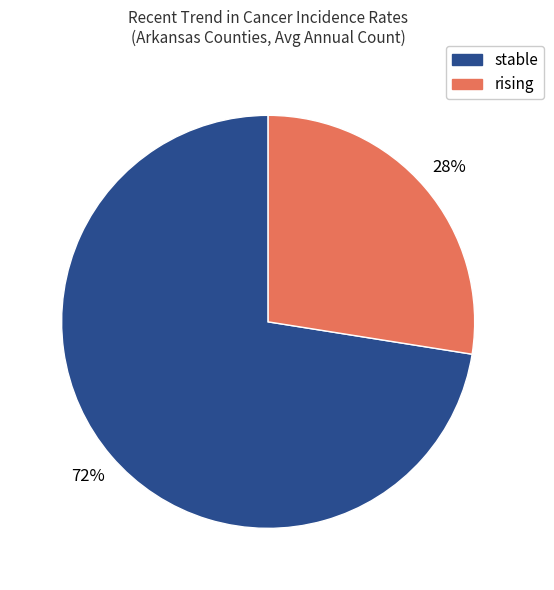

Rank the categories by value from highest to lowest.

stable, rising